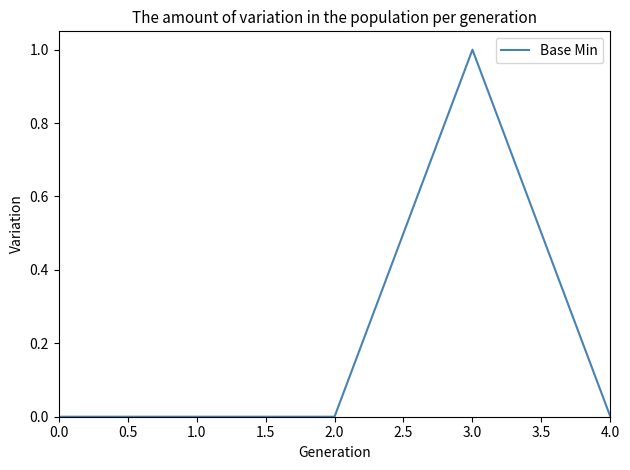

Reading left to right, transcribe all the data shown in this chart.

0	0	0	1	0